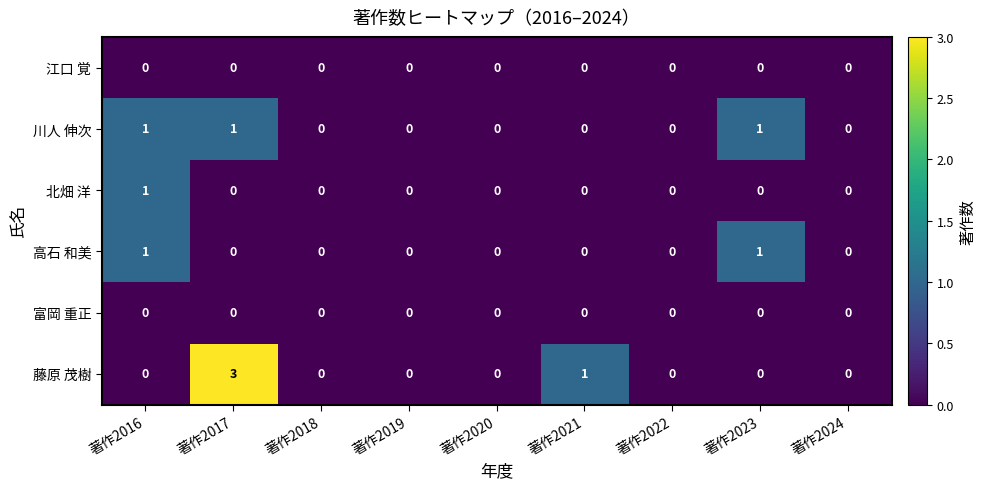

Is the value of 北畑 洋 at 著作2016 greater than the value of 高石 和美 at 著作2019?

Yes